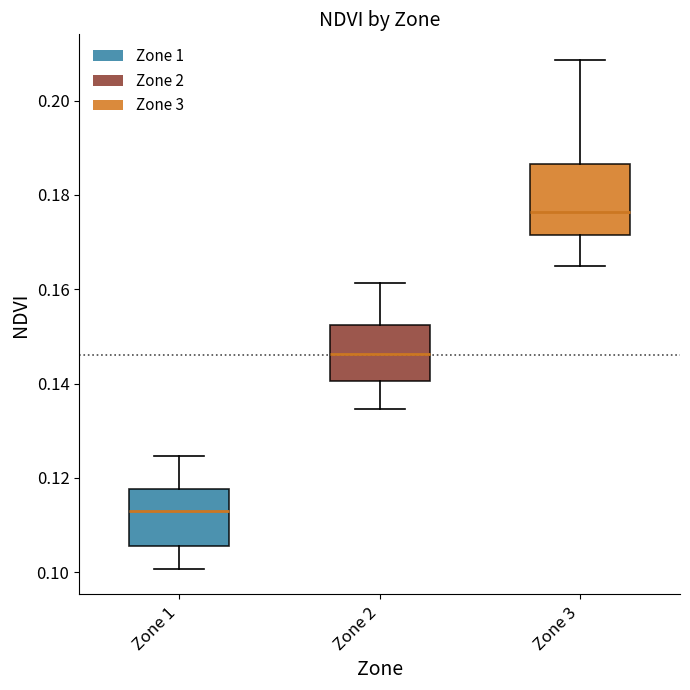

Which box has the highest median line?

Zone 3